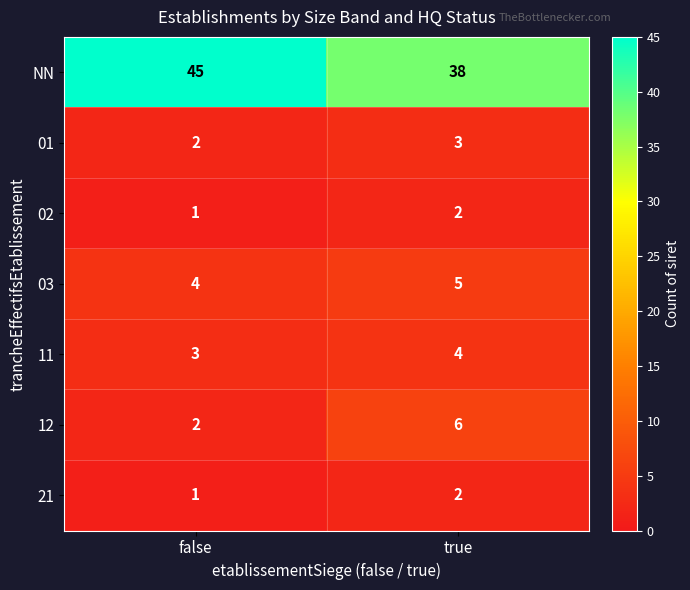

Reading left to right, transcribe all the data shown in this chart.

NN: false=45	true=38
01: false=2	true=3
02: false=1	true=2
03: false=4	true=5
11: false=3	true=4
12: false=2	true=6
21: false=1	true=2